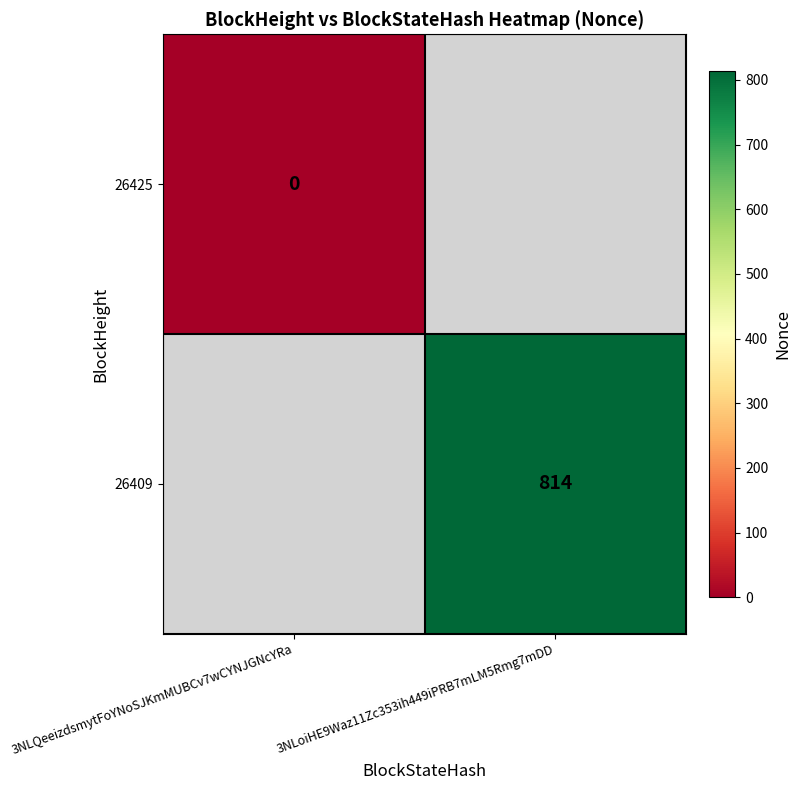

Is it true that 26409 equals 414 at 3NLoiHE9Waz11Zc353ih449iPRB7mLM5Rmg7mDD?

False